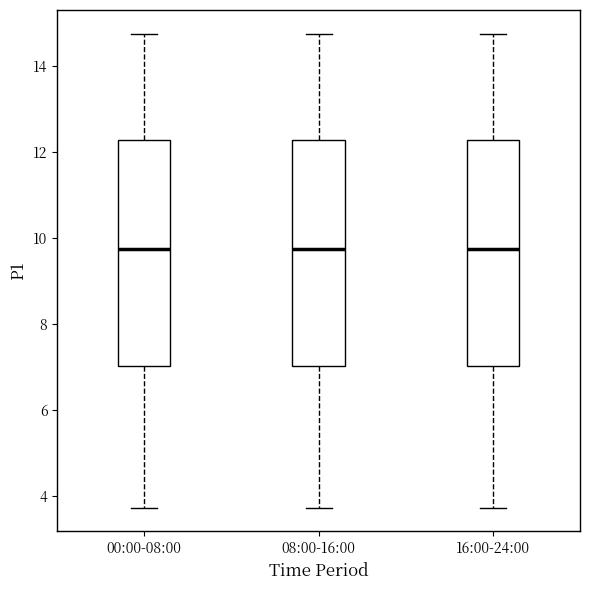

Reading left to right, read every box against the y-axis: the position of its median line, the range the box covers, and the ends of its whiskers. The values are not printed on the chart, so give them approximately, as read against the axis.

00:00-08:00: median 9.8, box 7.0 to 12.2, whiskers 3.8 to 14.8
08:00-16:00: median 9.8, box 7.0 to 12.2, whiskers 3.8 to 14.8
16:00-24:00: median 9.8, box 7.0 to 12.2, whiskers 3.8 to 14.8